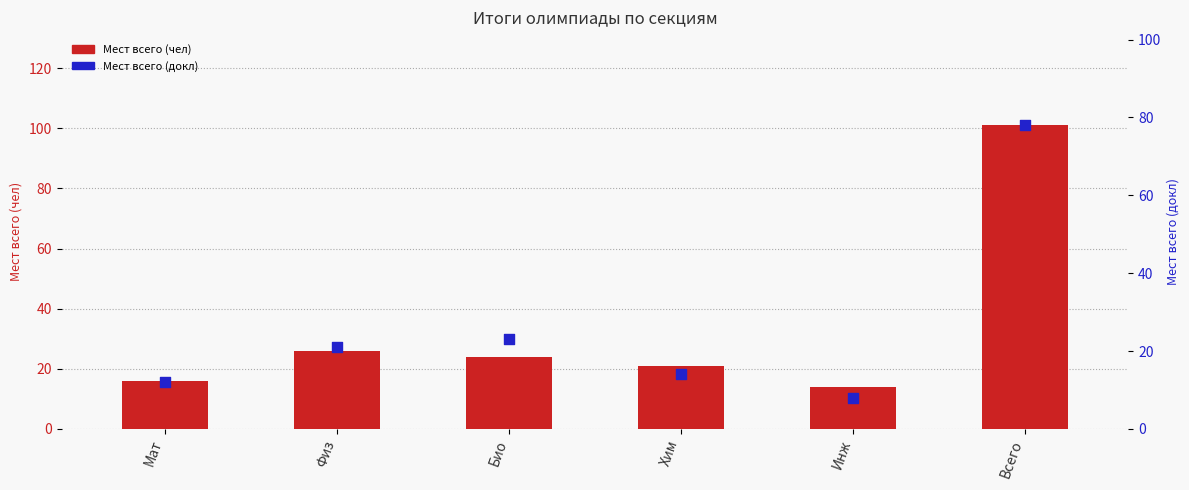

Which series has the largest total across all categories?

Мест всего (чел)